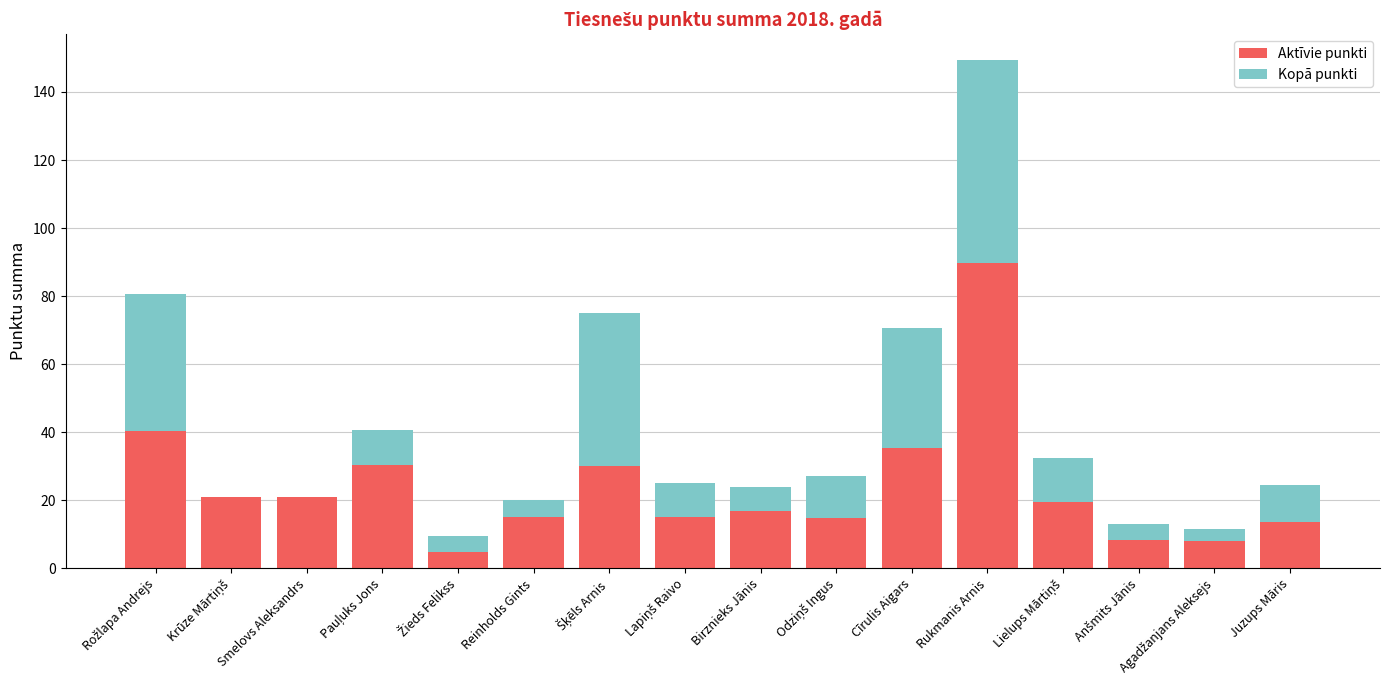

What is the maximum value for Aktīvie punkti?

89.7